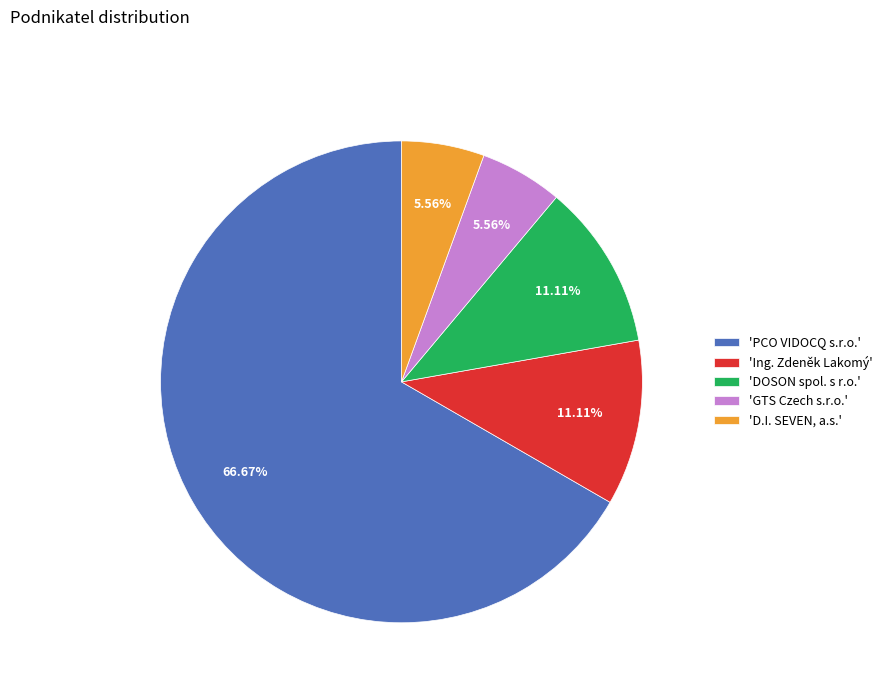

Which slice is the largest?

'PCO VIDOCQ s.r.o.'